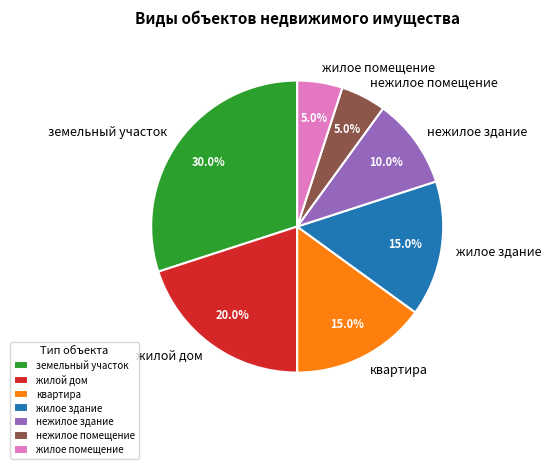

How many slices are in this pie chart?

7